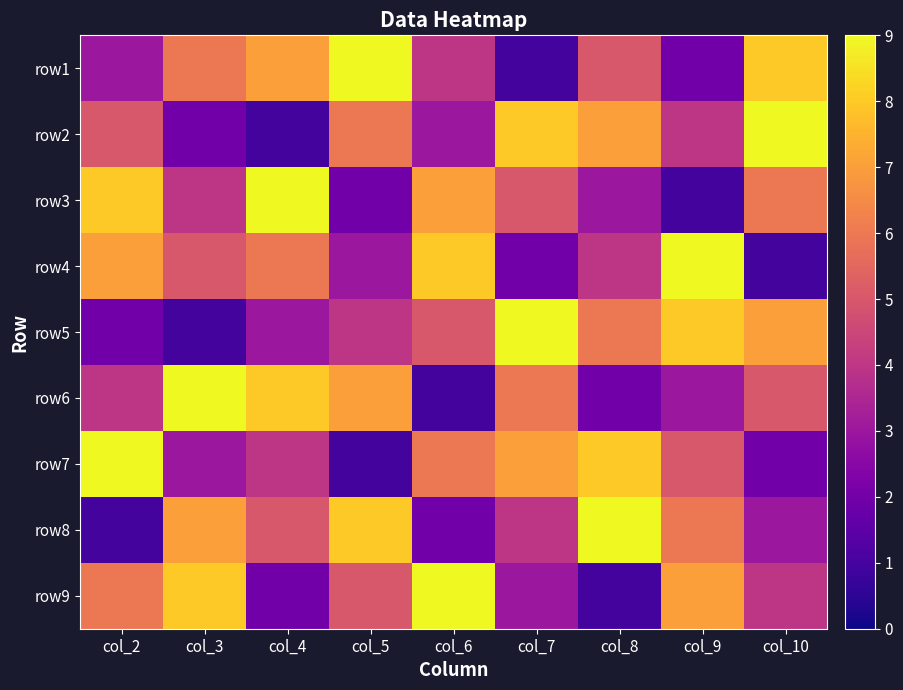

What is the spread (max minus min) of values at col_5?

8